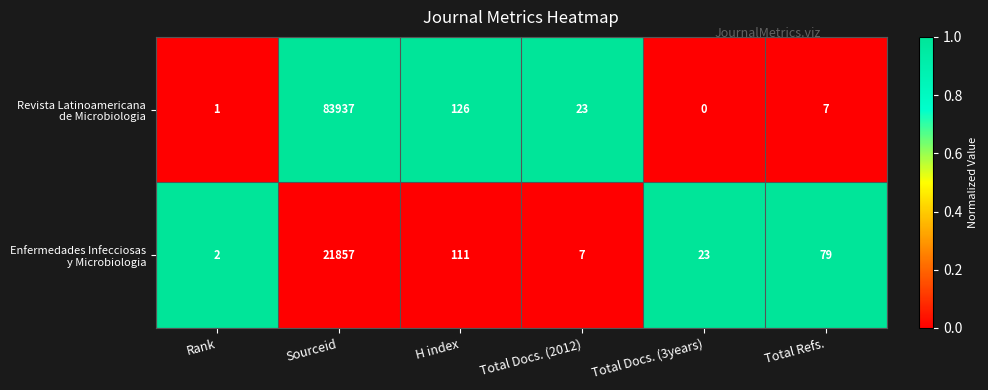

Which category has the highest value across all series?

Sourceid